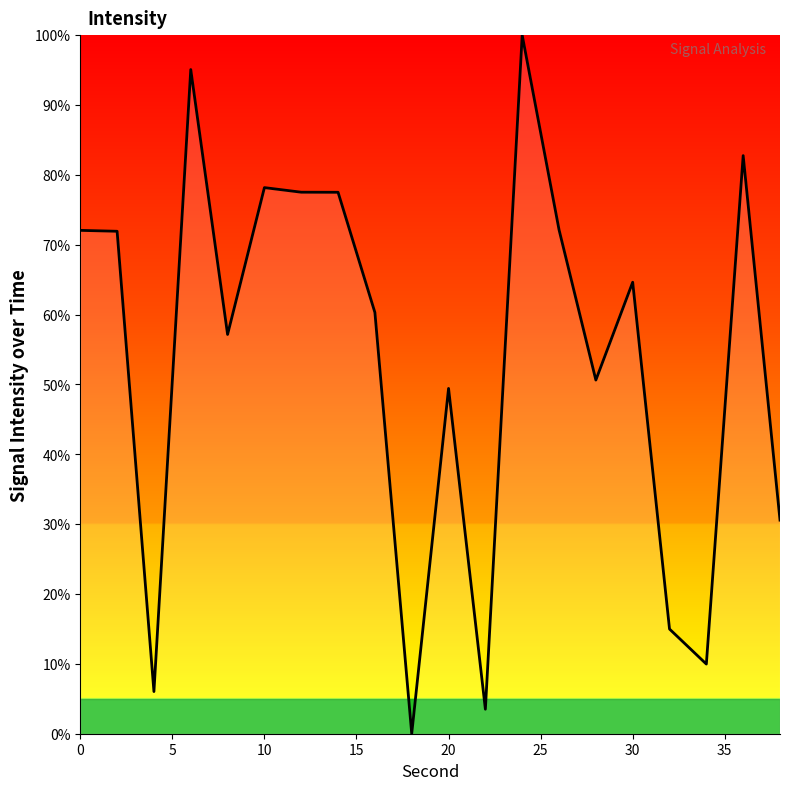

What is the maximum value shown in the chart?

100.0